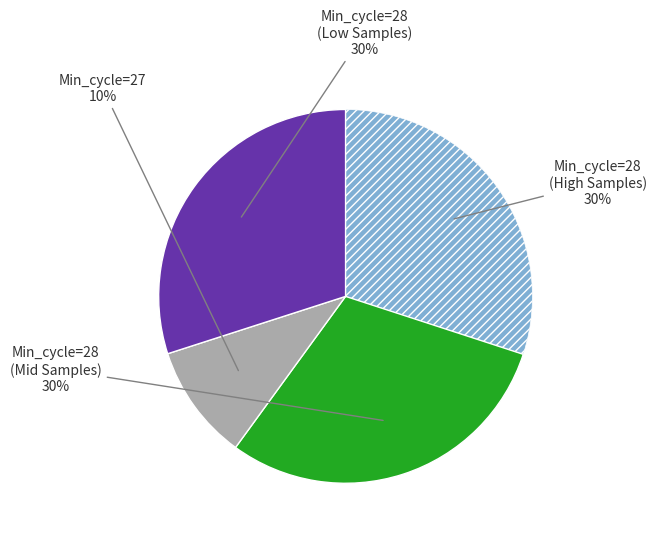

To the nearest percent, what is the difference between the largest and smallest slice percentages?

20%